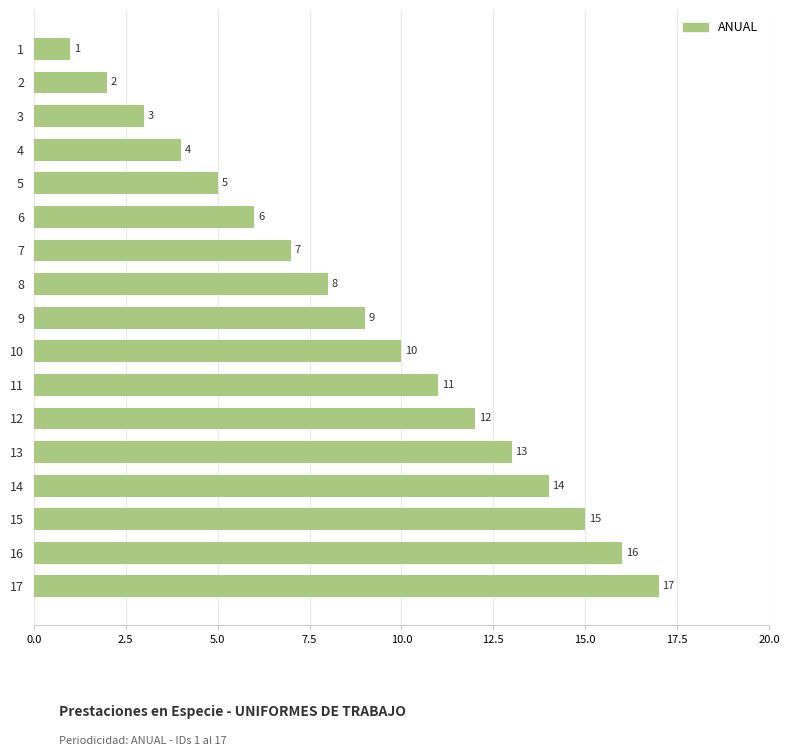

The chart shows a value of 17 at 17. True or false?

True